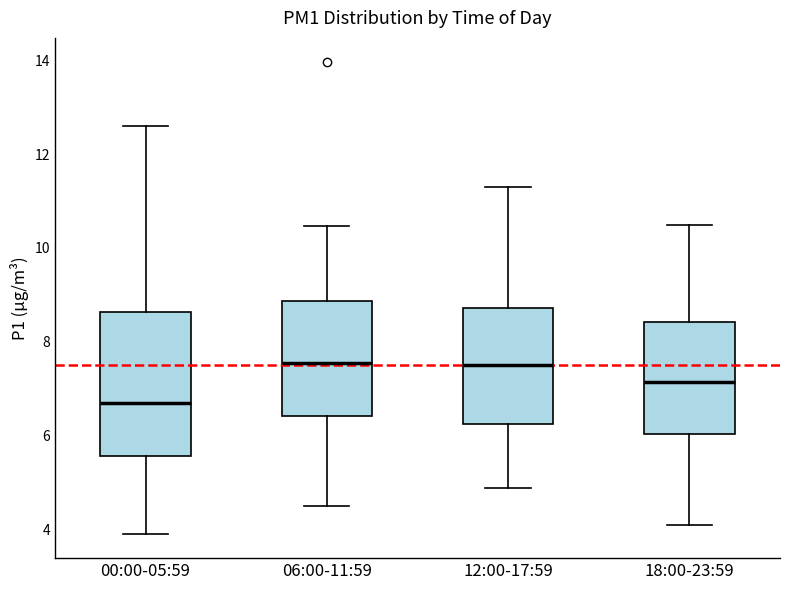

Where is the lower edge of the box for 12:00-17:59 on the y-axis? The values are not printed on the chart, so give them approximately, as read against the axis.

6.2